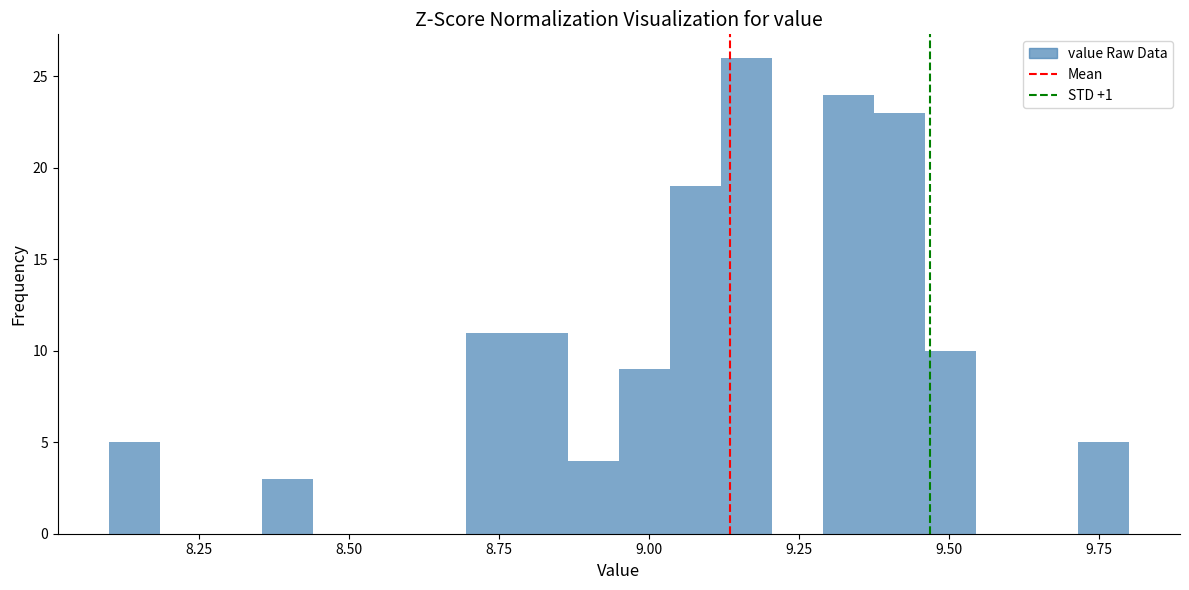

Read against the x-axis, roughly where is the centre of the tallest bar?

9.15